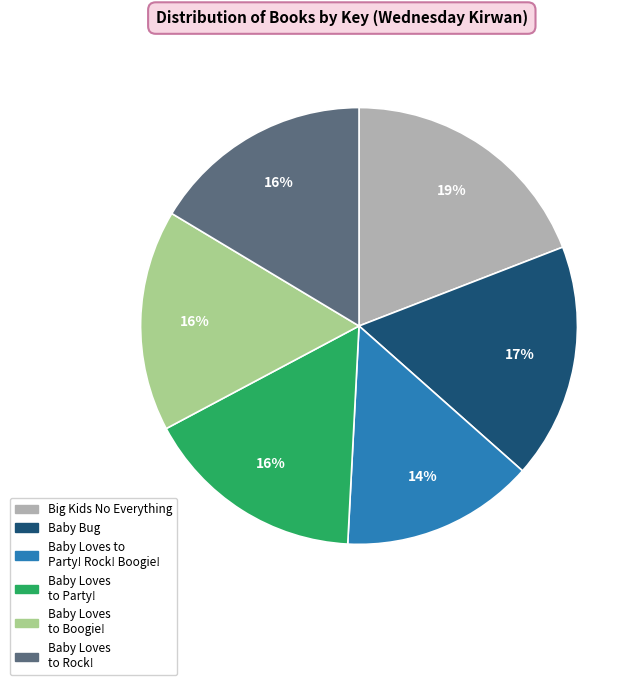

Is there a majority slice in this chart?

No